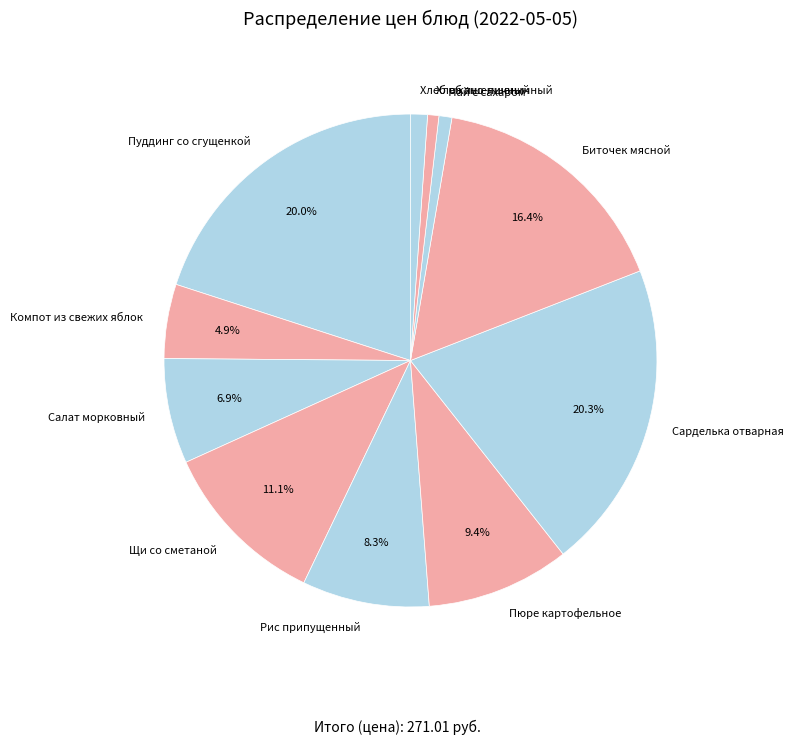

Is the sum of Пюре картофельное and Сарделька отварная greater than half?

No